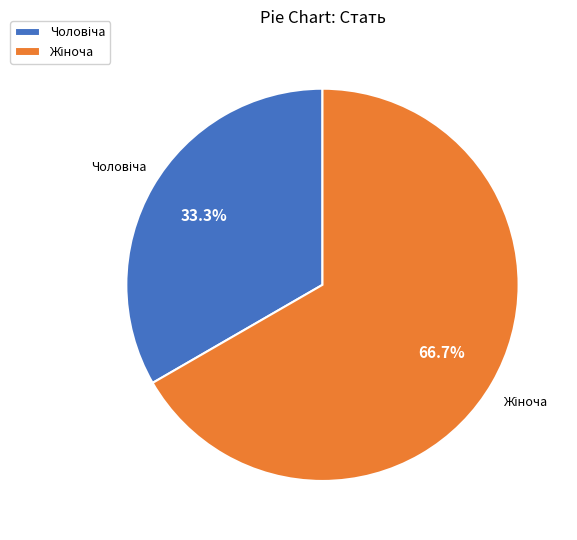

How many segments does this pie chart have?

2